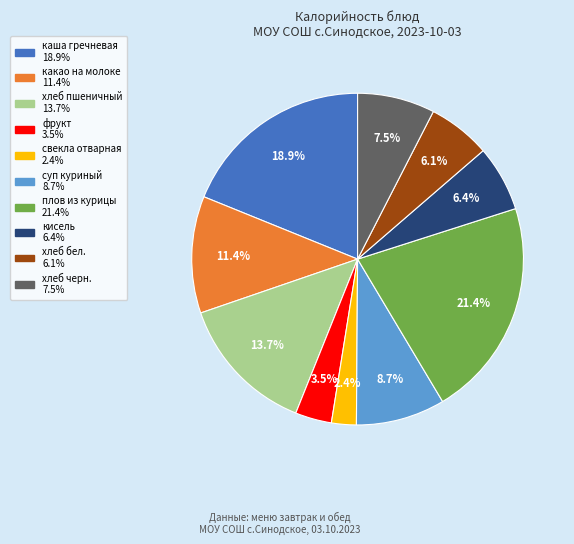

Is there a majority slice in this chart?

No